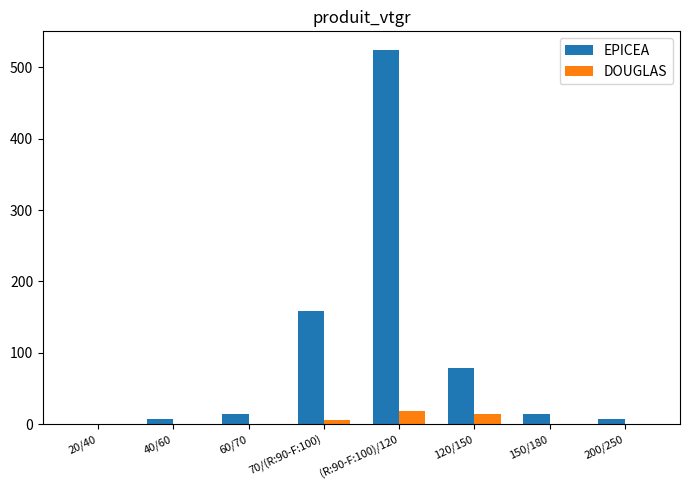

Which series has the largest total across all categories?

EPICEA